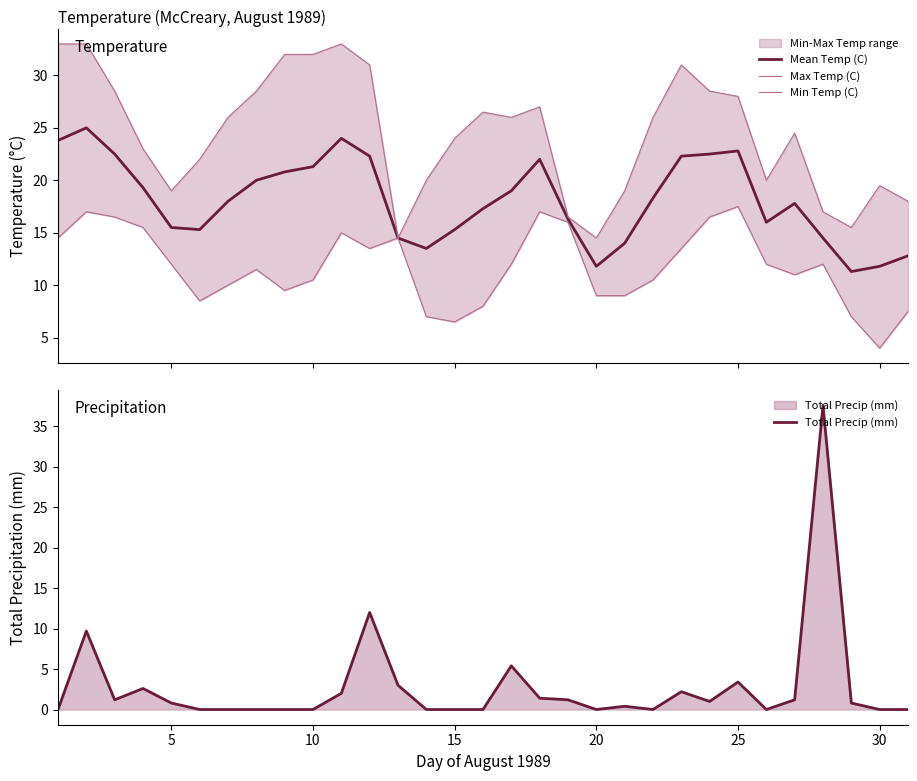

How many positive values does the Total Precip (mm) series have?

17